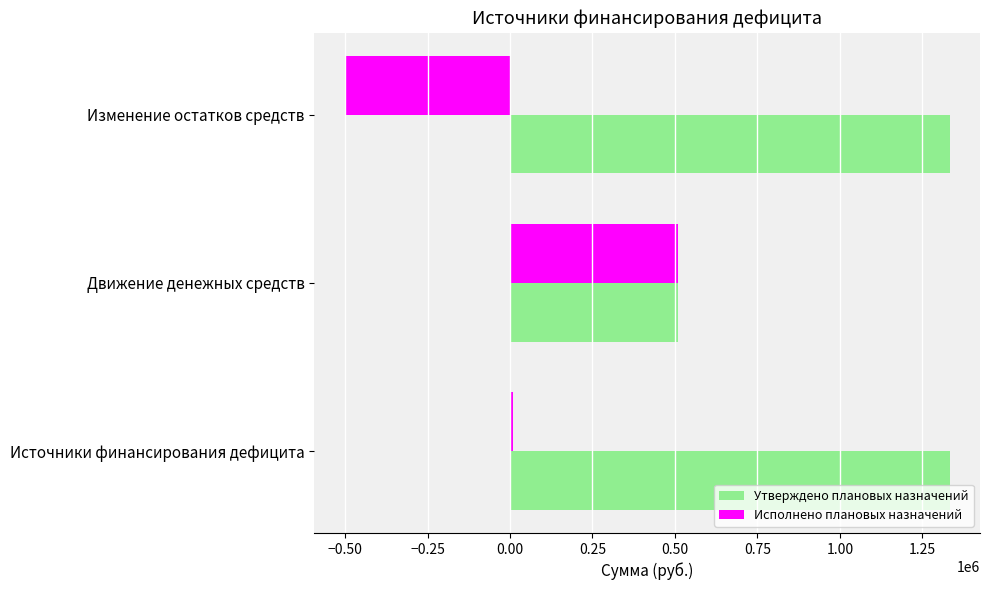

What is the smallest value displayed?

-500976.5